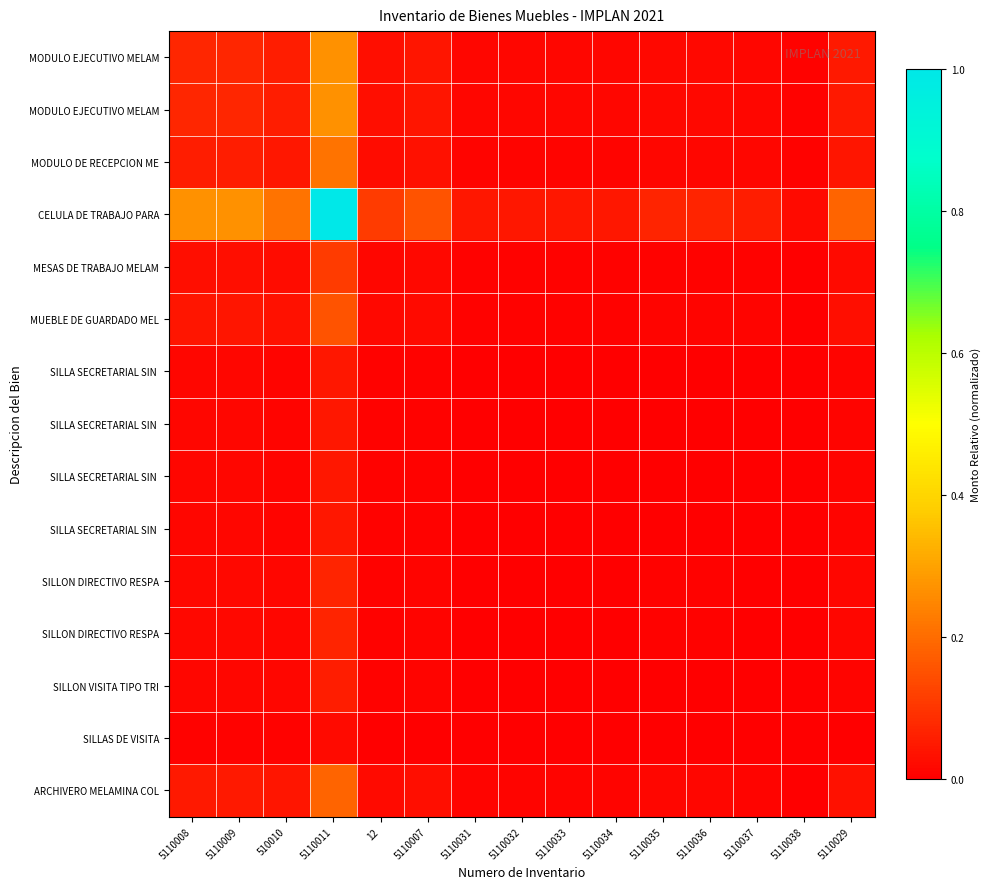

Which has a higher value, 5110009 or 510010?

5110009